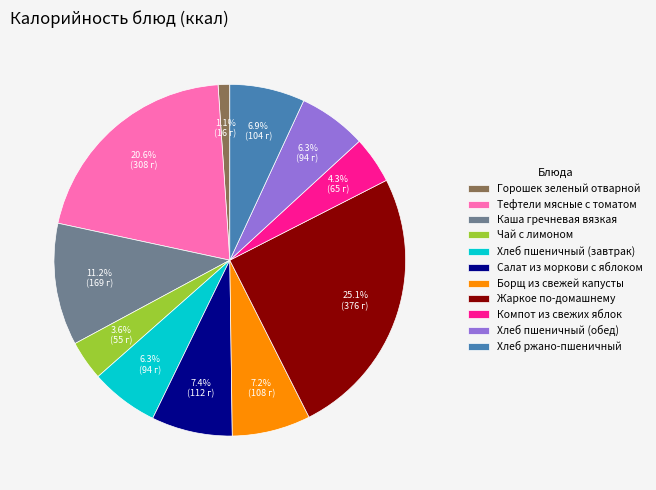

How many segments does this pie chart have?

11